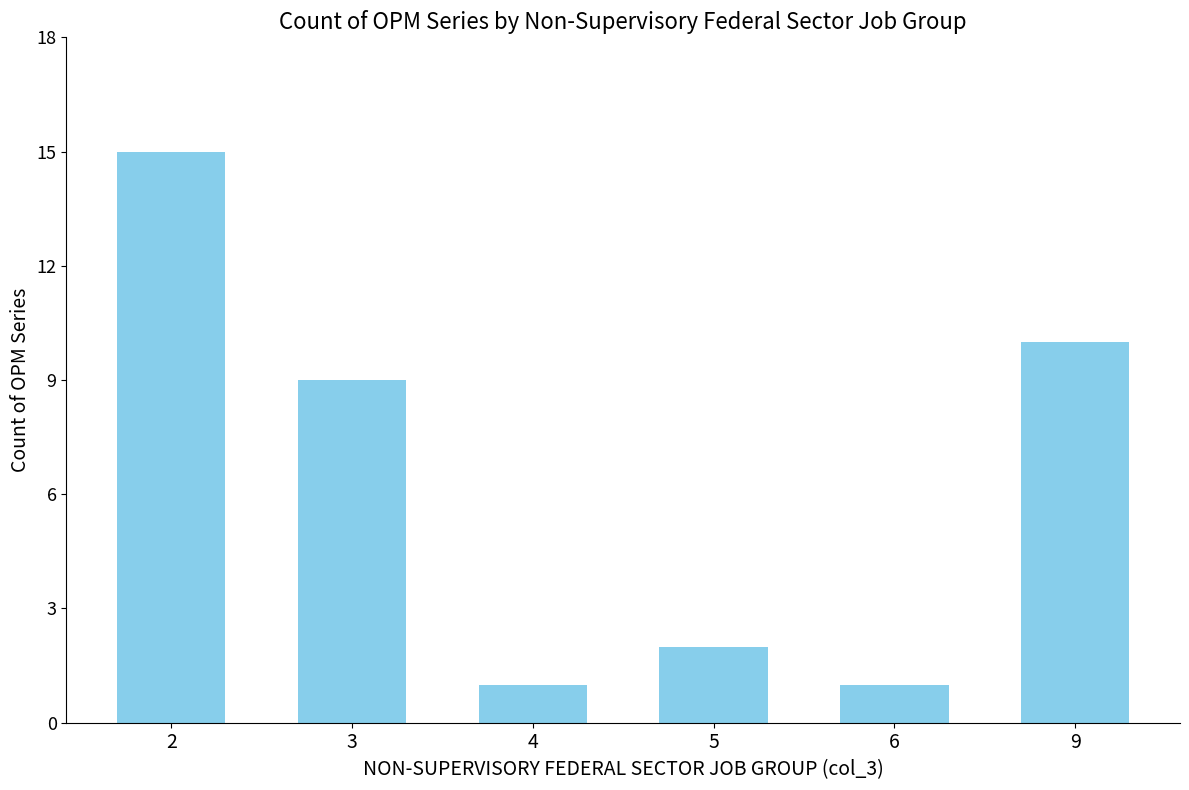

How many bars are there in total?

6